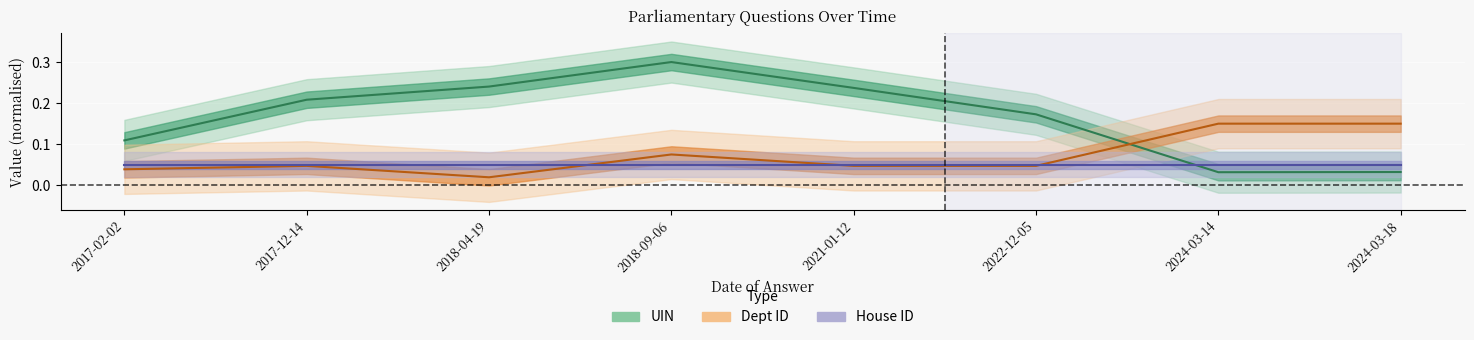

Between which two adjacent categories do Dept ID and UIN first intersect?

2022-12-05 and 2024-03-14